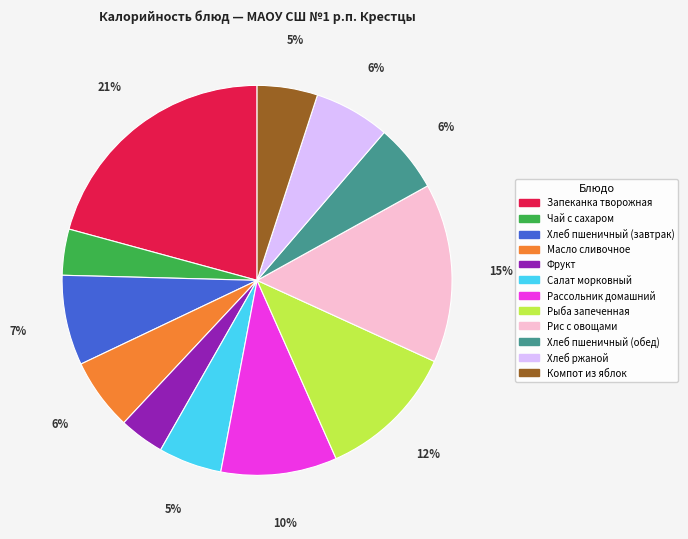

To the nearest percent, what is the average slice percentage?

8%